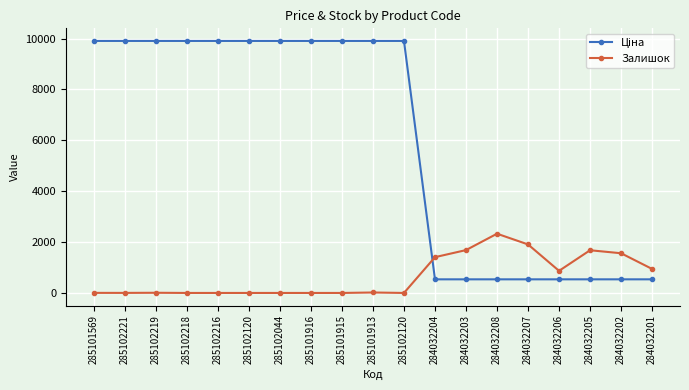

Rank the series by their average value, from highest to lowest.

Ціна, Залишок